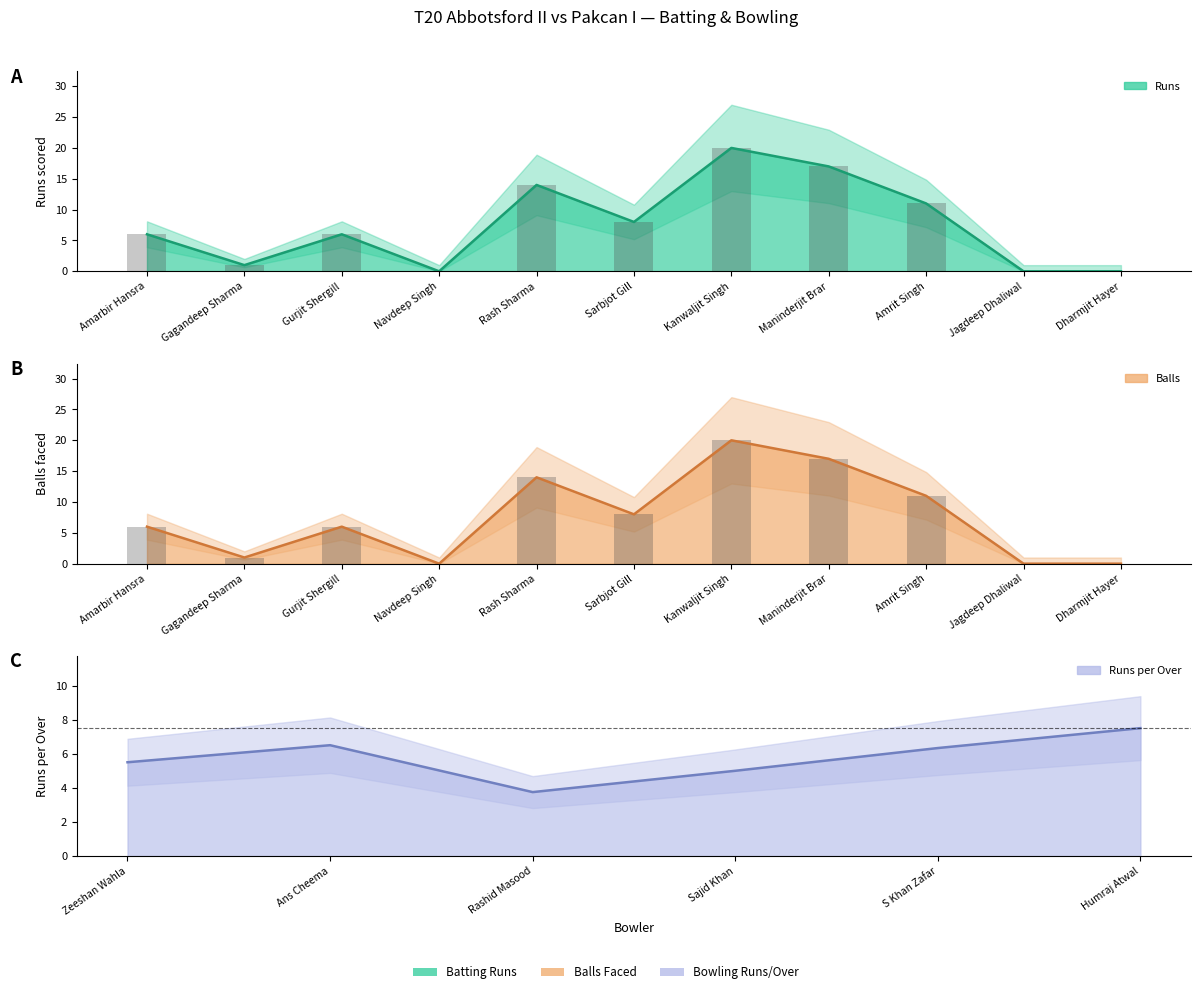

What is the value of the Runs bar at the 1st from the left?

6